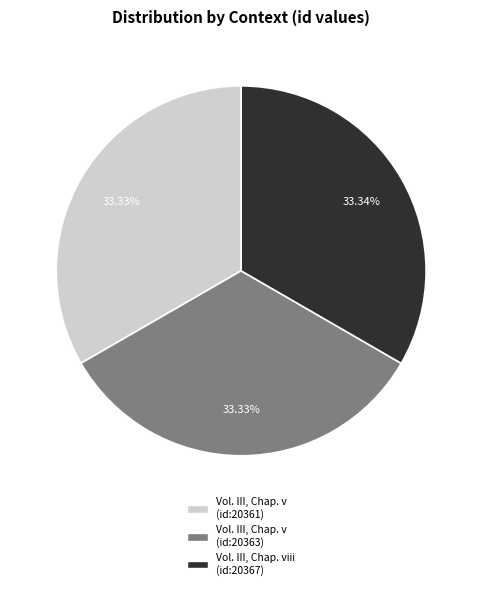

Is the sum of Vol. III, Chap. v (id:20363) and Vol. III, Chap. viii (id:20367) greater than half?

Yes